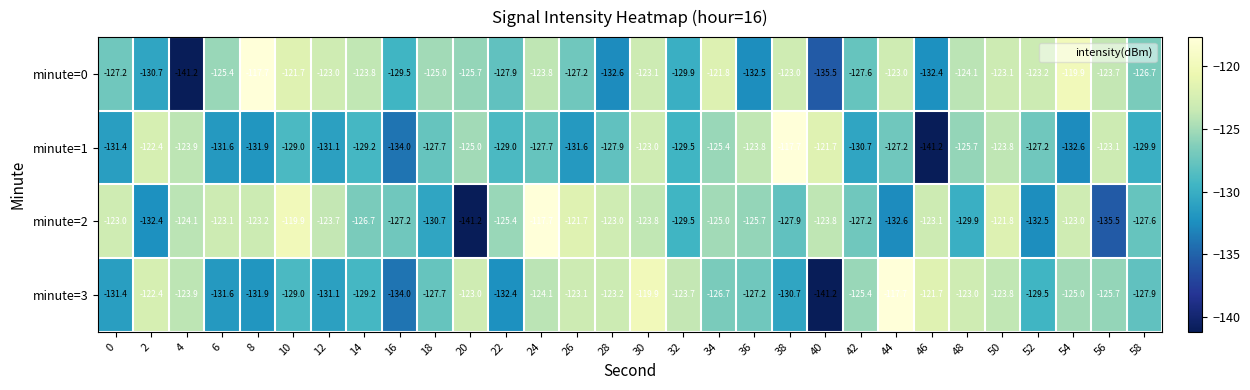

What is the sum of the minute=2 values at 10 and 38?

-247.8